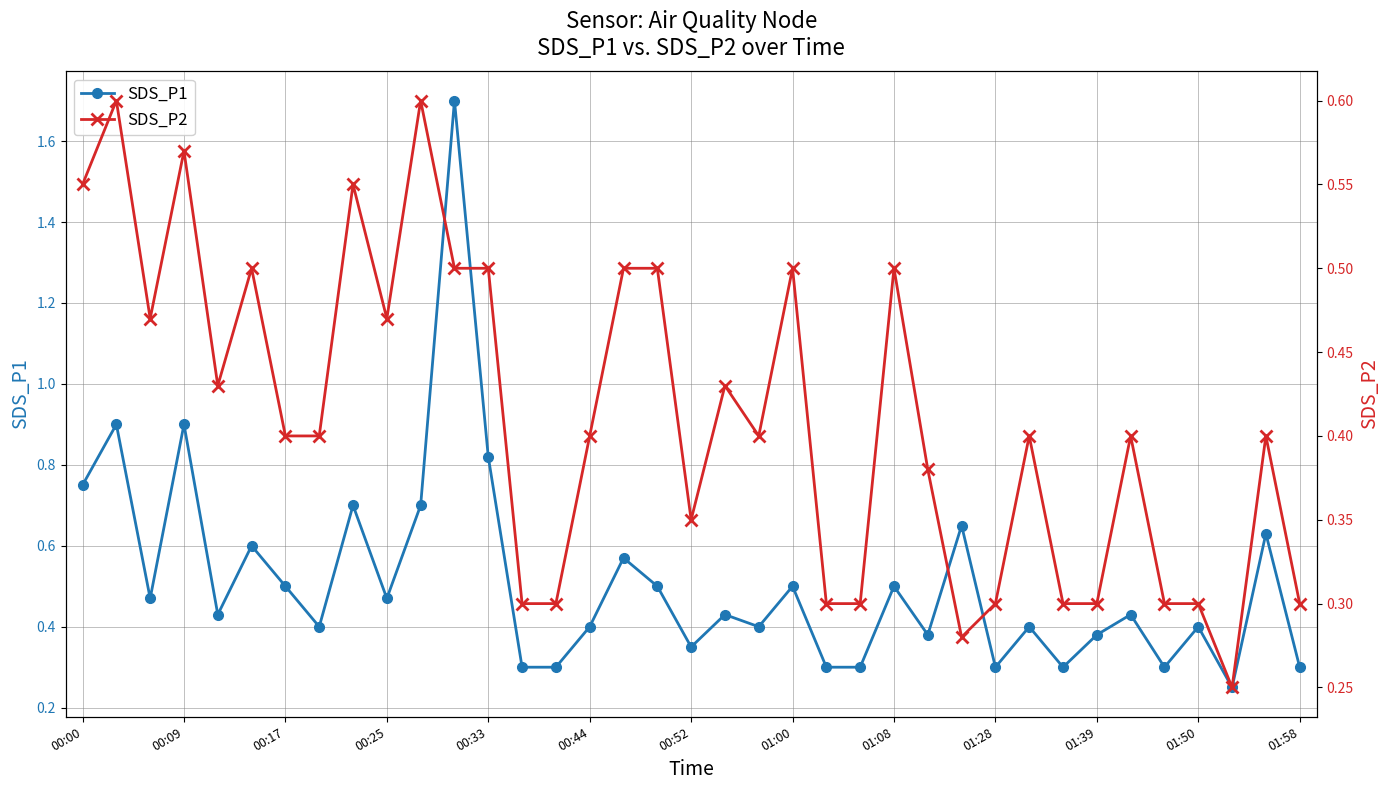

What is the difference between the highest and lowest values at 35?

0.2